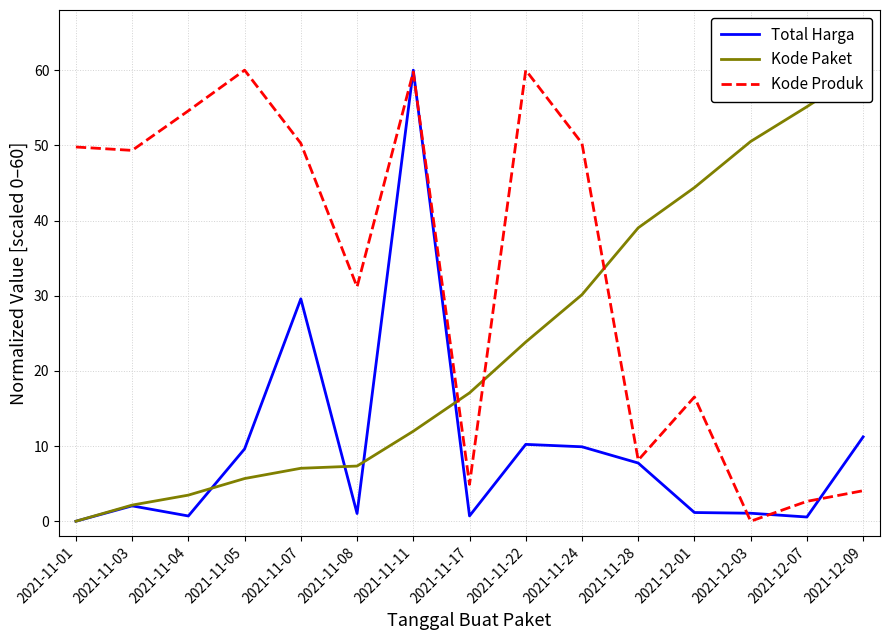

How many series are shown in this chart?

3